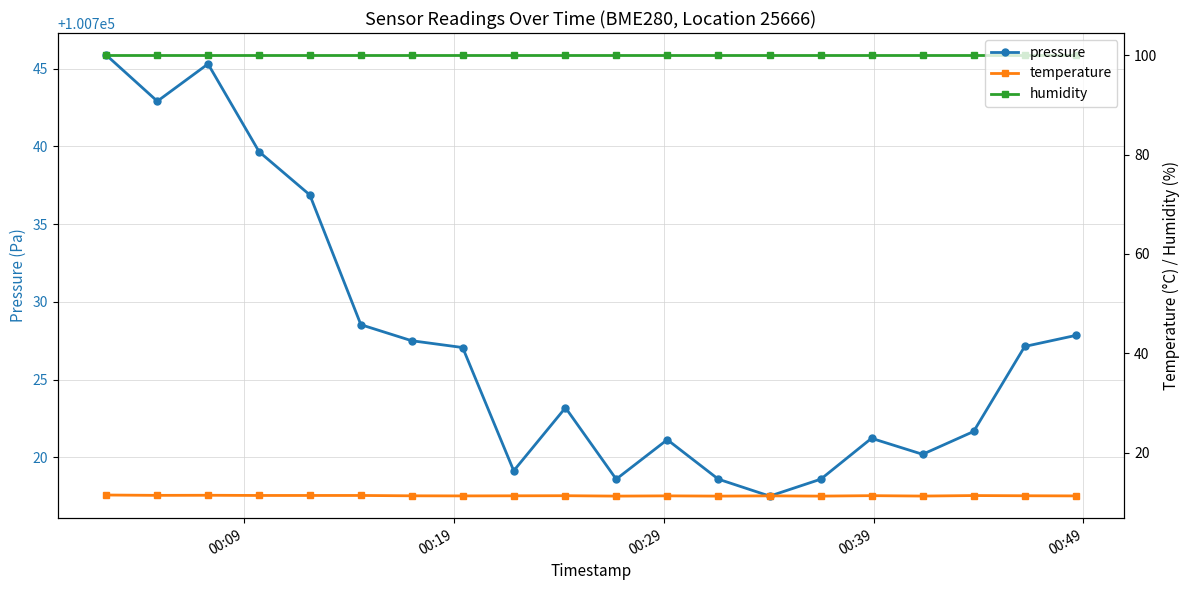

How many series are shown in this chart?

3